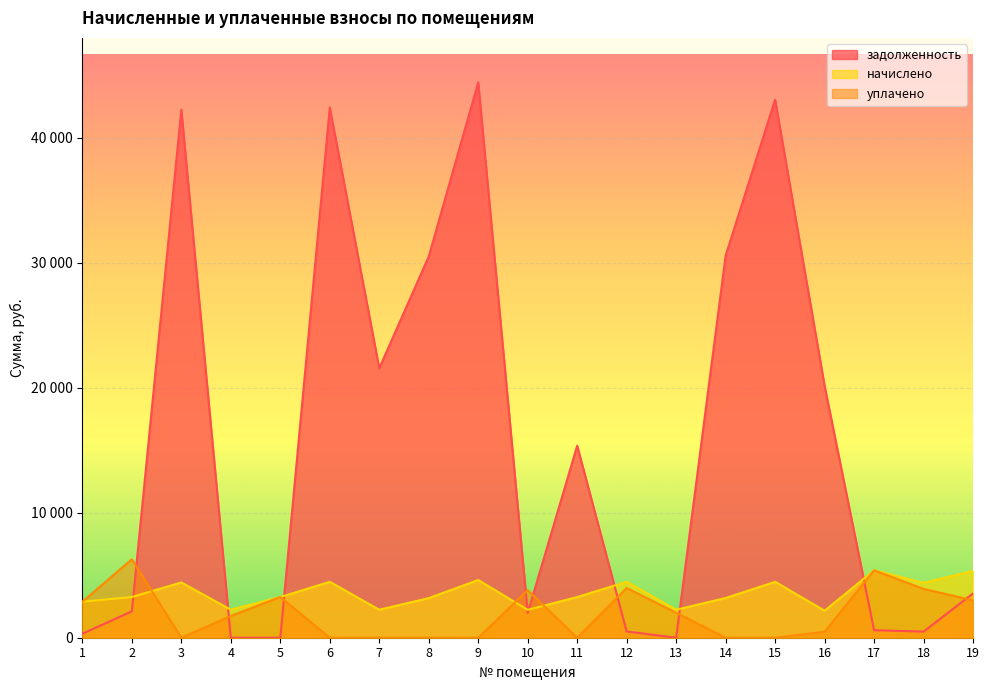

What is the value of the начислено point at the 18th from the left?

4392.0